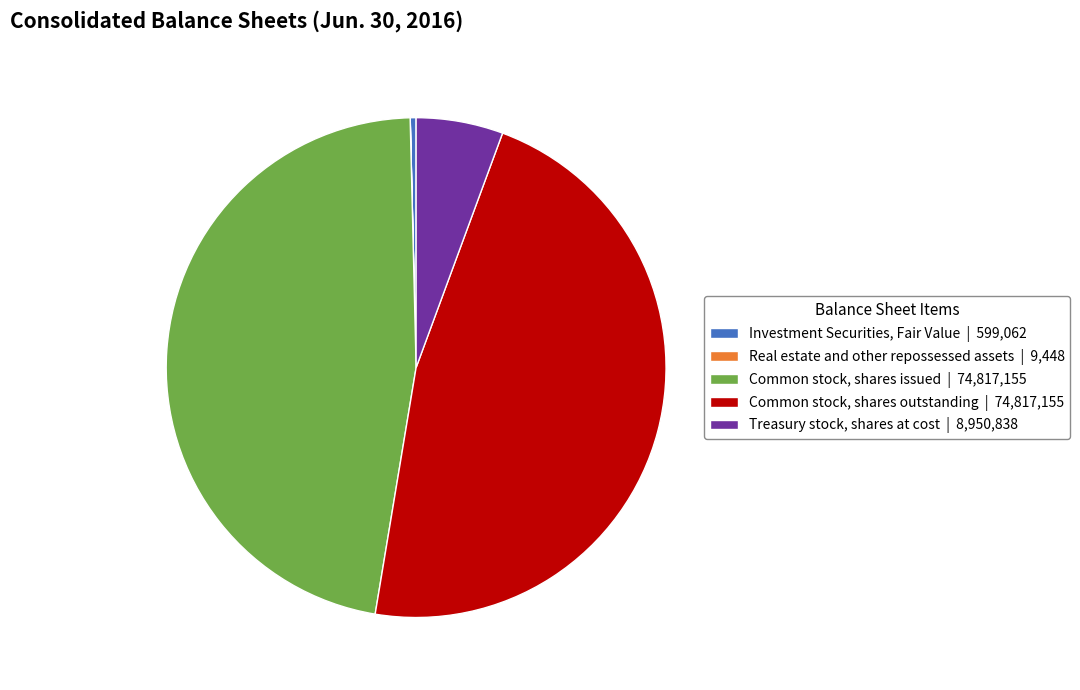

Which has a higher value, Investment Securities, Fair Value or Common stock, shares outstanding?

Common stock, shares outstanding